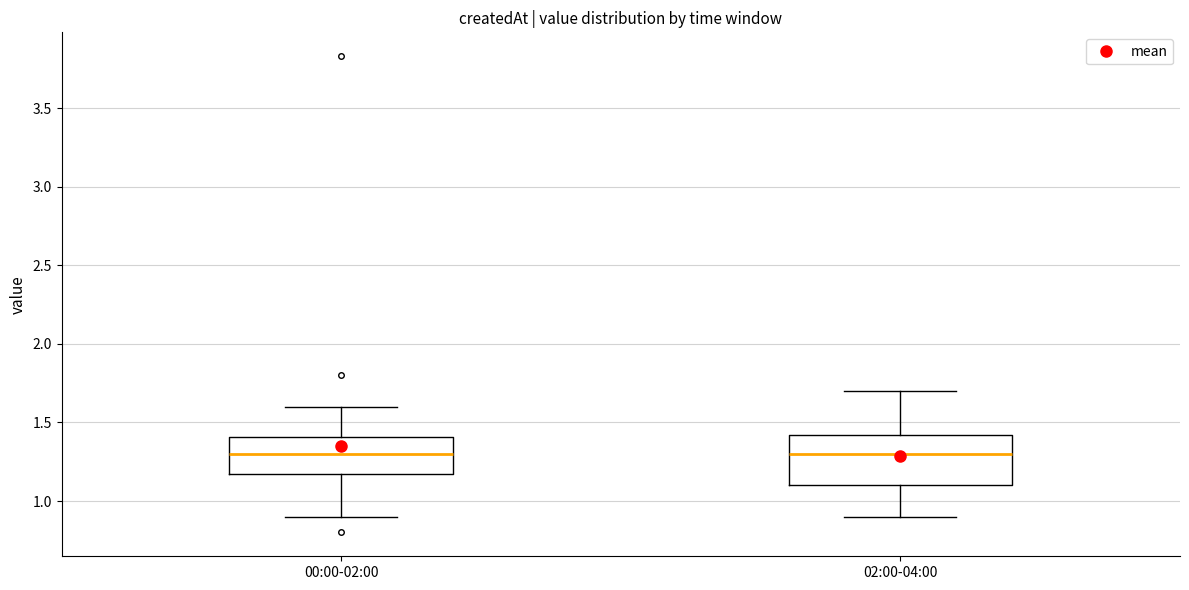

Comparing the boxes themselves (not the whiskers), which one is the tallest?

02:00-04:00